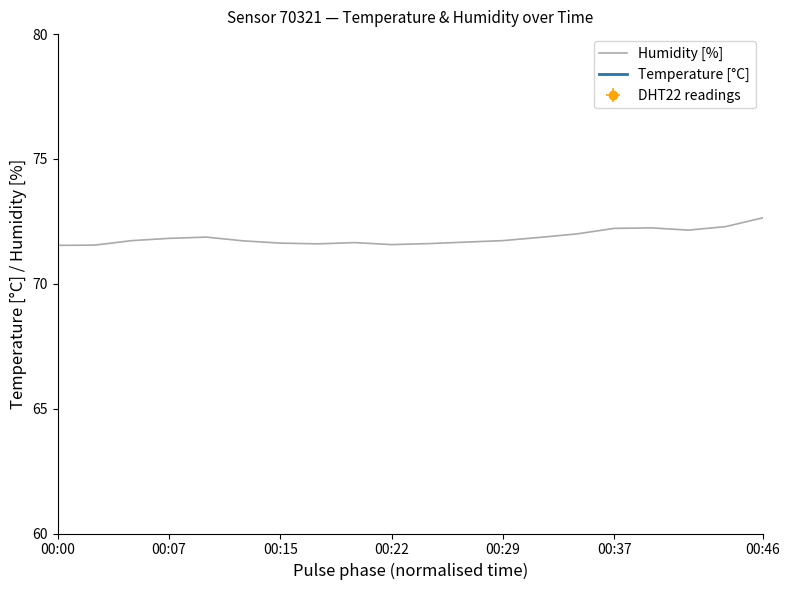

How many series are shown in this chart?

2